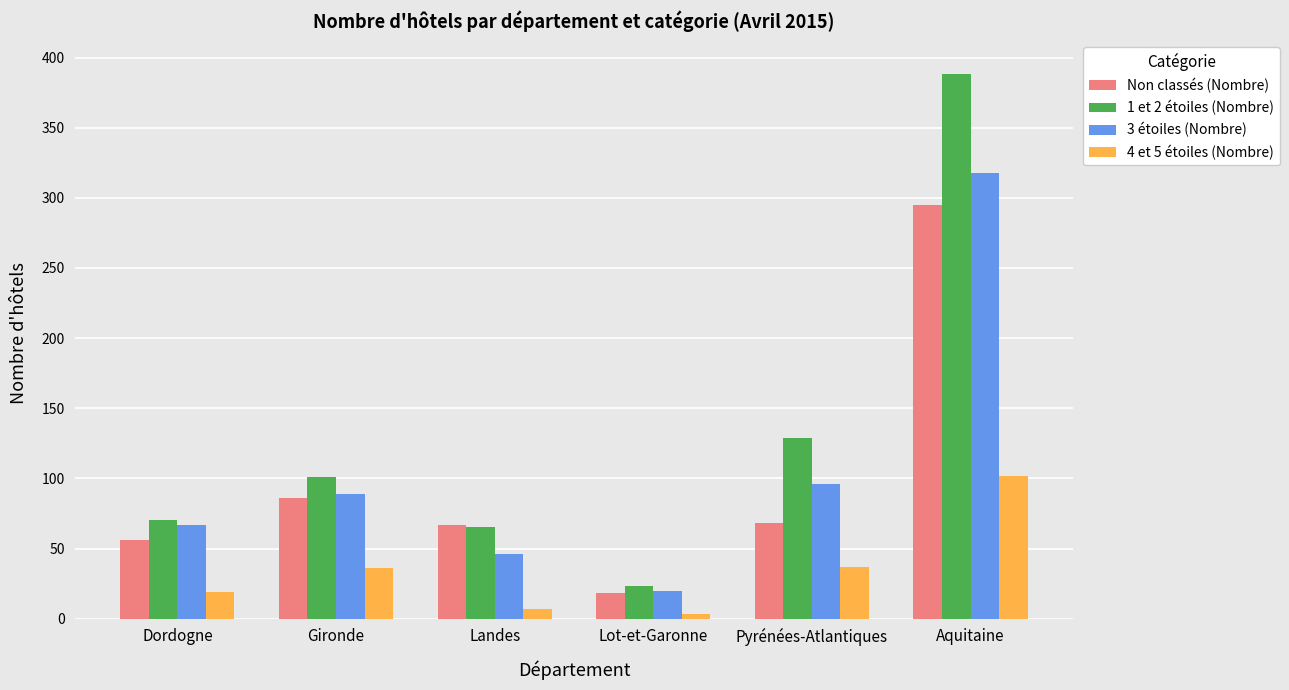

Rank the series by their maximum value, from lowest to highest.

4 et 5 étoiles (Nombre), Non classés (Nombre), 3 étoiles (Nombre), 1 et 2 étoiles (Nombre)